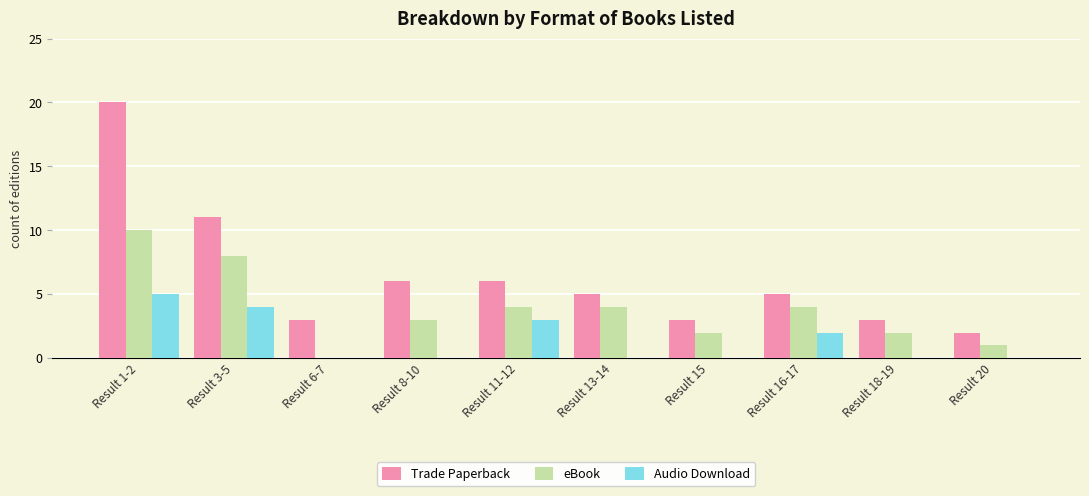

Which series changed the most between Result 6-7 and Result 11-12?

eBook